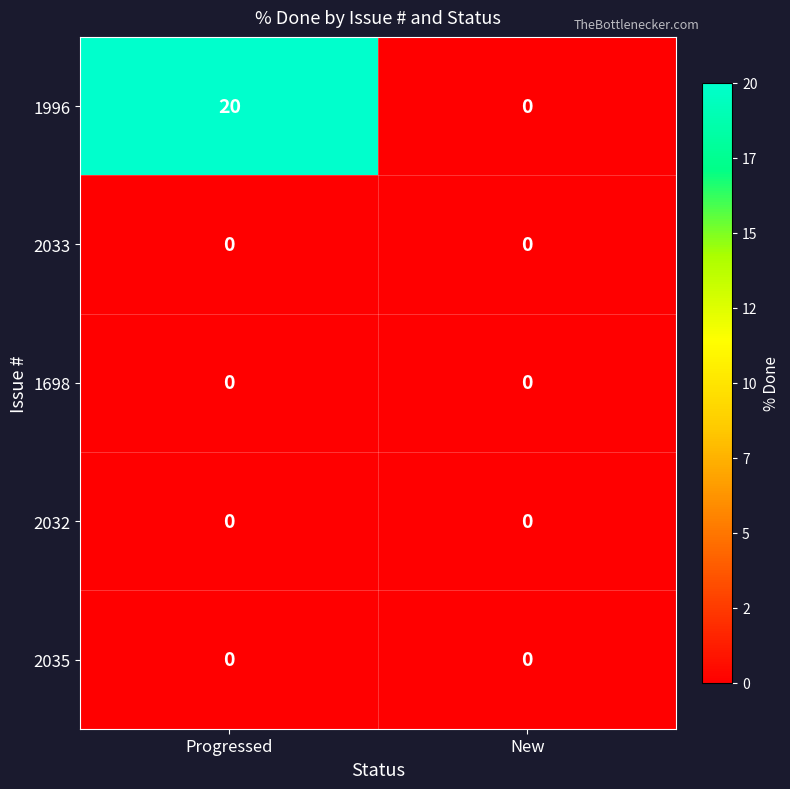

What is the total value across all series at Progressed?

20